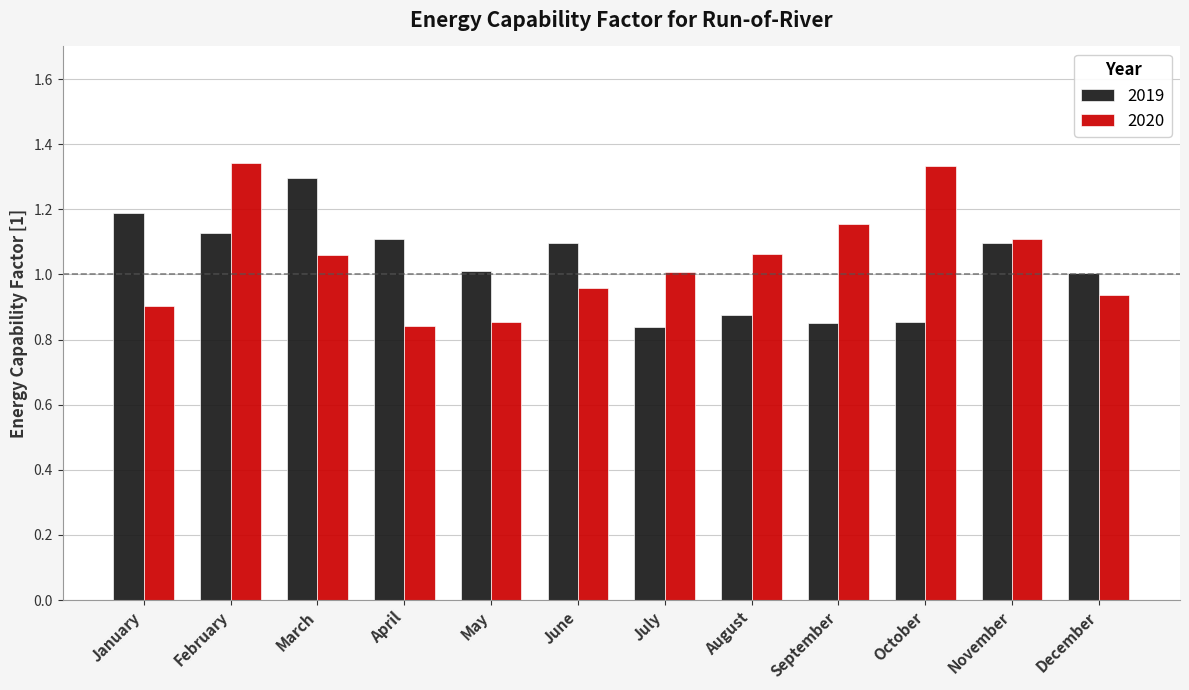

At which label is 2020 closest to 1?

July